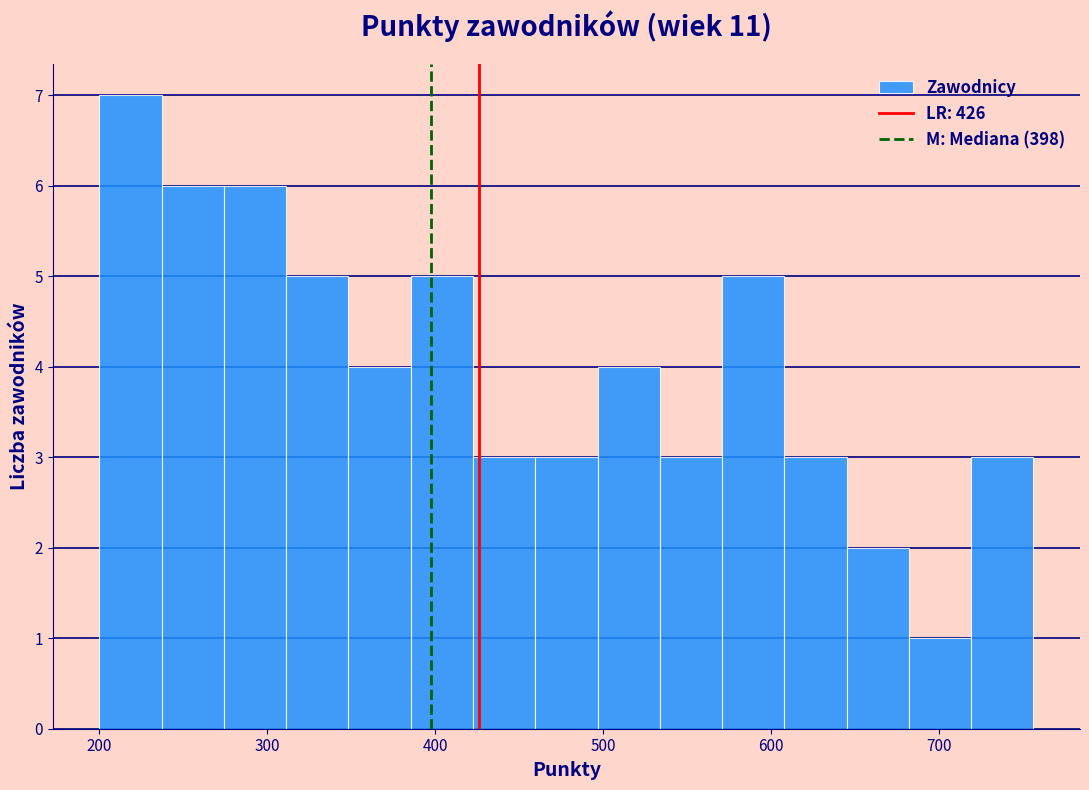

Read against the x-axis, roughly where is the centre of the tallest bar?

220